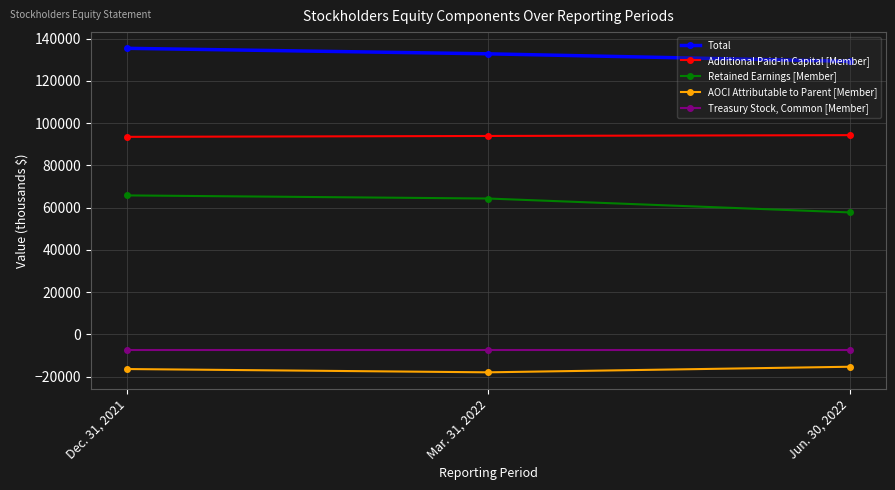

What is the spread (max minus min) of values at Dec. 31, 2021?

151851